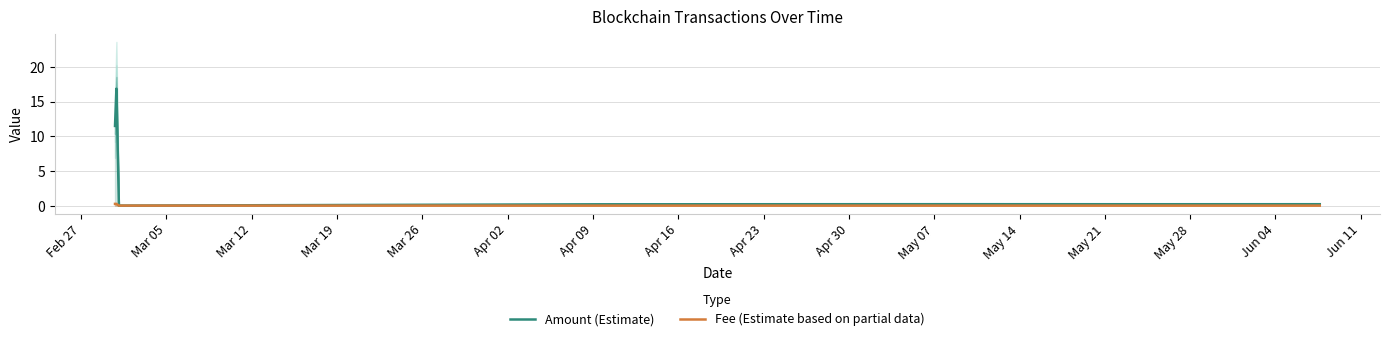

What is the highest value of the Amount (Estimate) series?

16.9